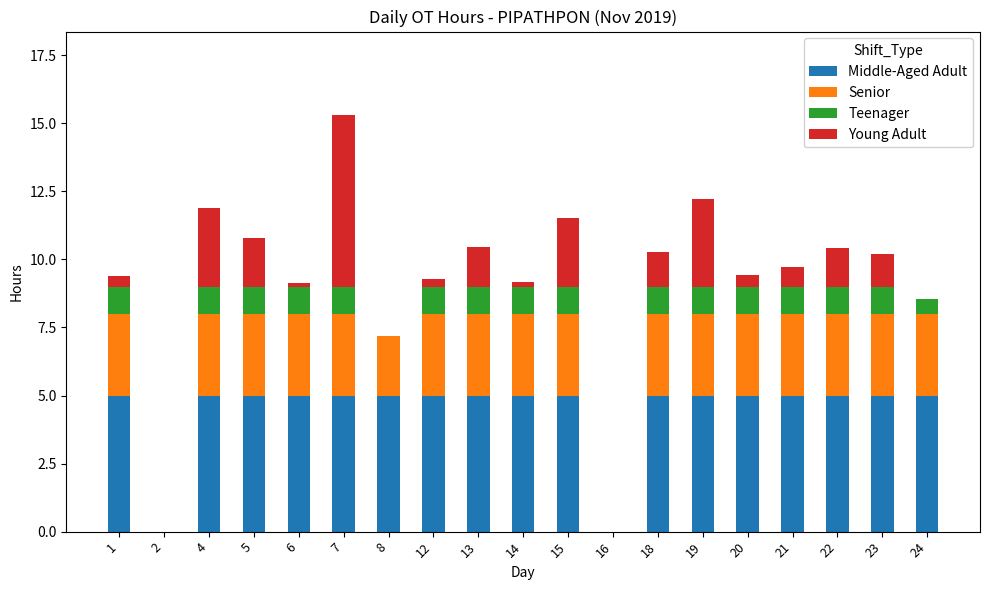

At which category is the sum across all series the highest?

7